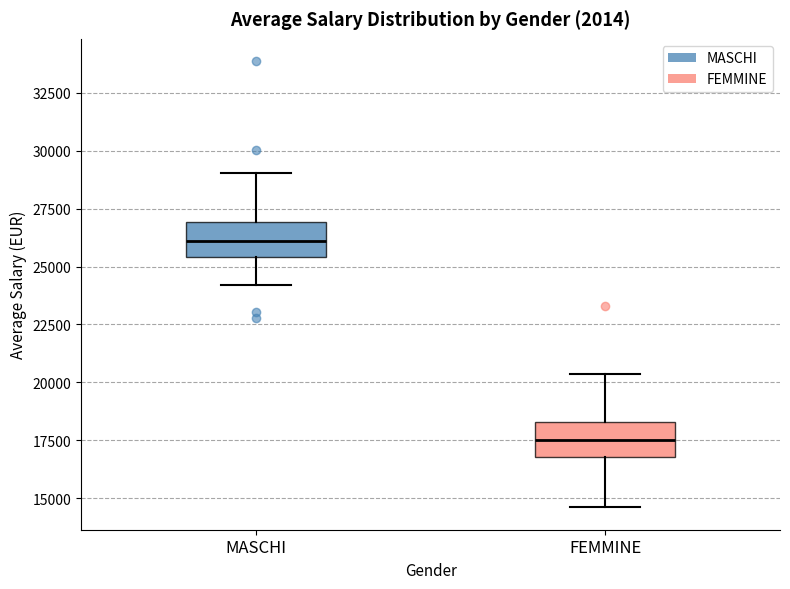

Reading left to right, transcribe this box plot: for each box, give where its median line is, the range the box spans, and where its two whiskers end, as read against the y-axis. The values are not printed on the chart, so give them approximately, as read against the axis.

MASCHI: median 26000, box 25500 to 27000, whiskers 24000 to 29000
FEMMINE: median 17500, box 17000 to 18500, whiskers 14500 to 20500